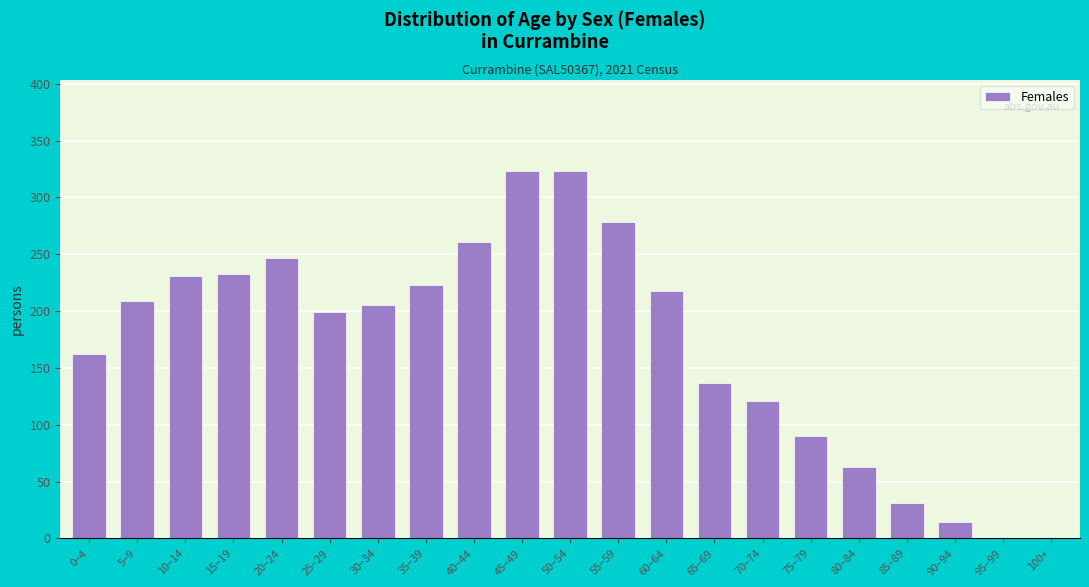

Reading left to right, extract all data points from this chart.

0–4=162	5–9=209	10–14=231	15–19=233	20–24=247	25–29=199	30–34=205	35–39=223	40–44=261	45–49=323	50–54=323	55–59=278	60–64=218	65–69=137	70–74=121	75–79=90	80–84=63	85–89=31	90–94=14	95–99=0	100+=0